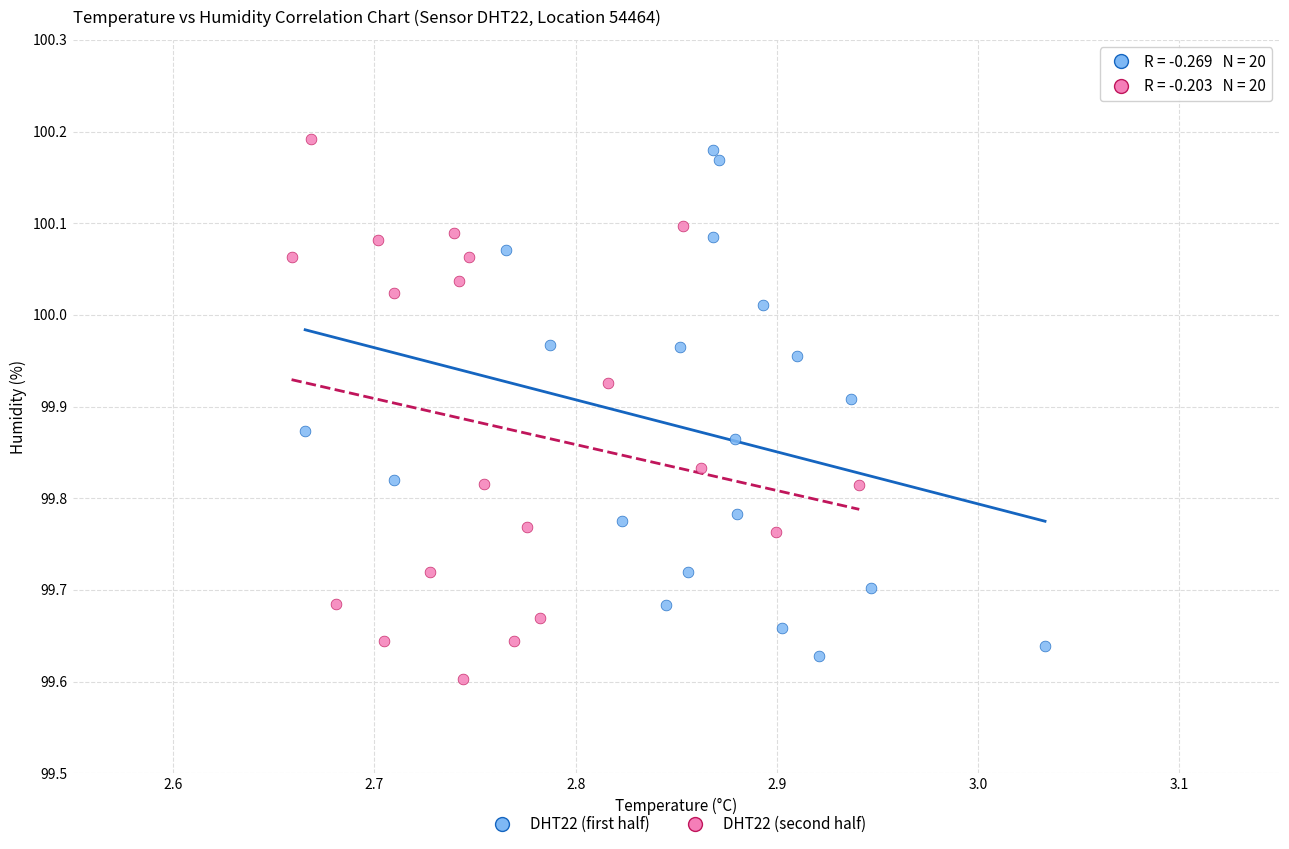

Which series contains the lowest Y value?

DHT22 (second half)